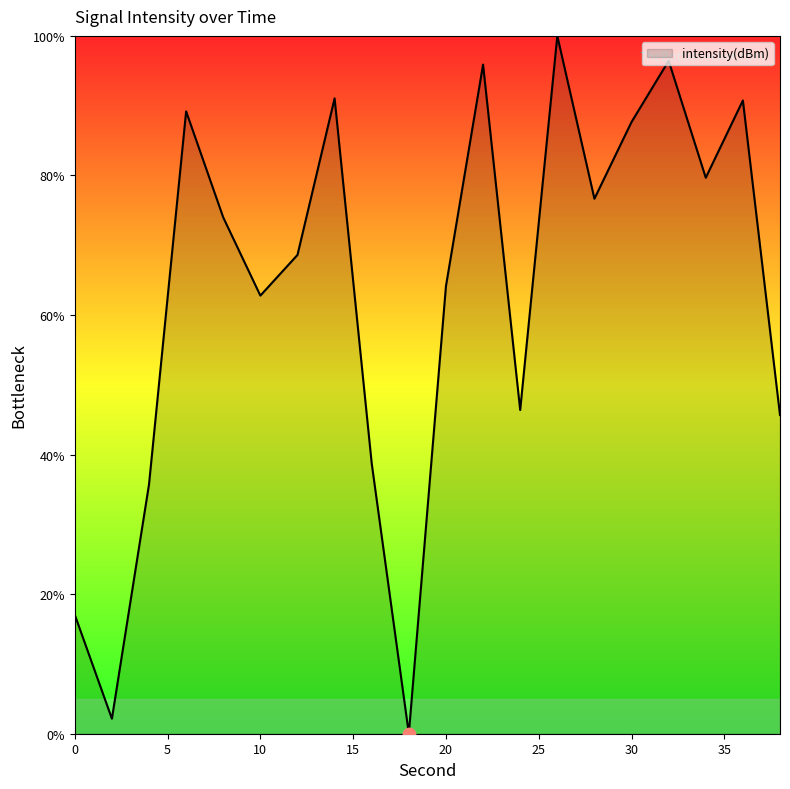

What is the maximum value shown in the chart?

100.0